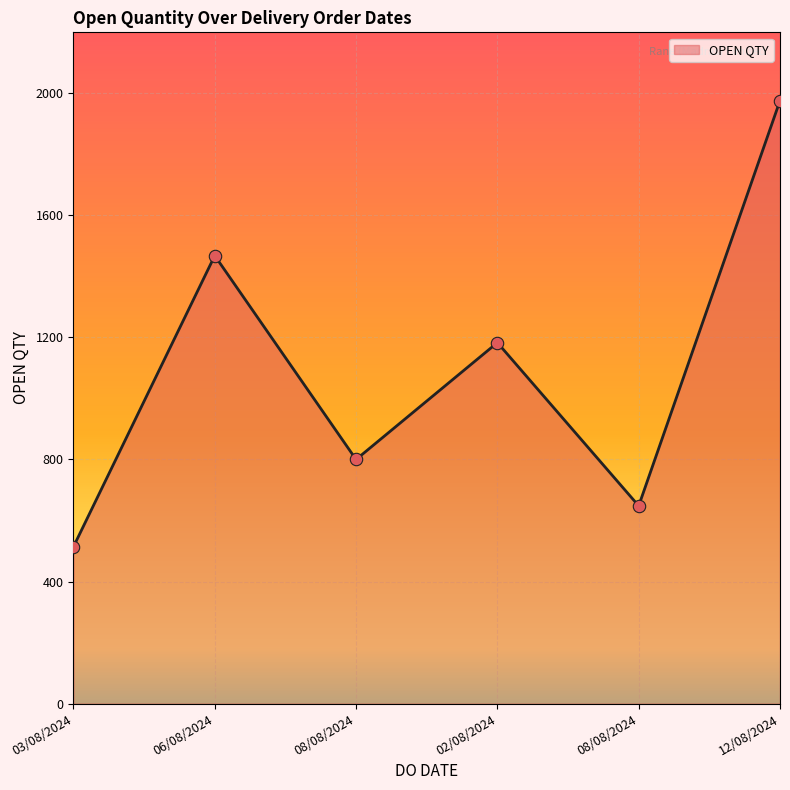

Which has a higher value, 03/08/2024 or 02/08/2024?

02/08/2024